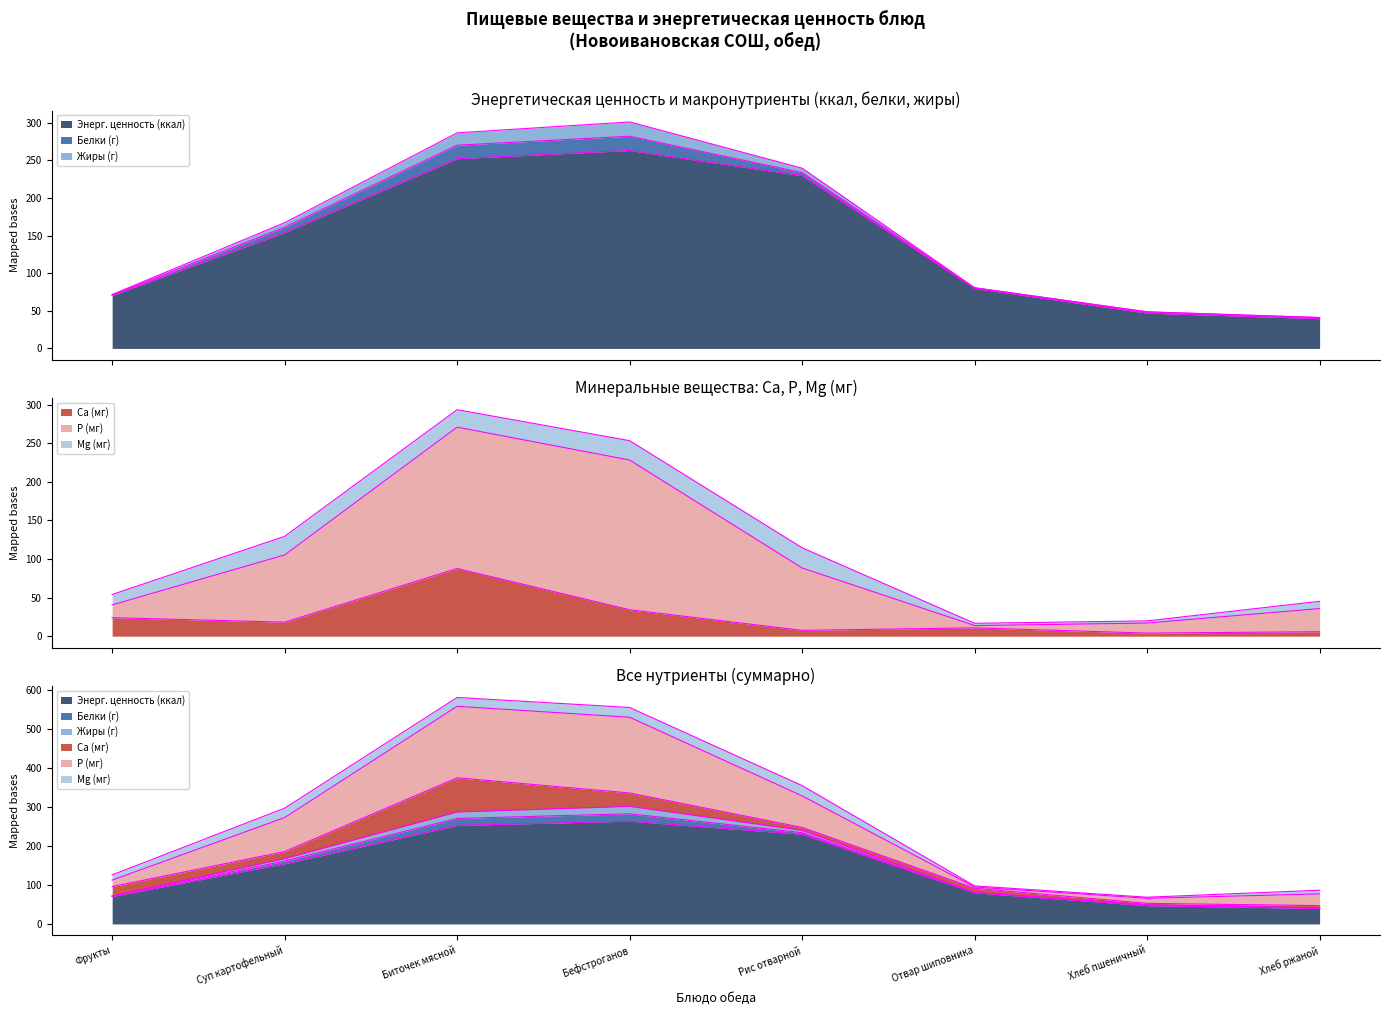

What position from the right is Бефстроганов?

5